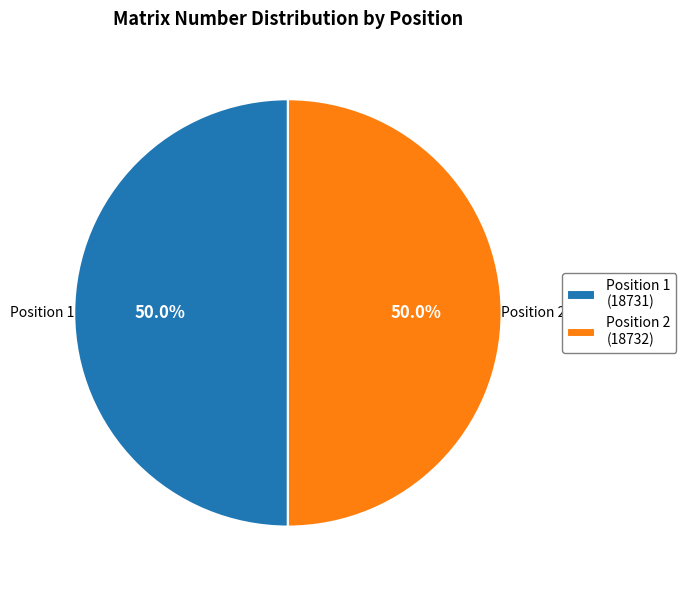

Combined, what portion of the pie is Position 2 (18732) and Position 1 (18731)?

100.0%